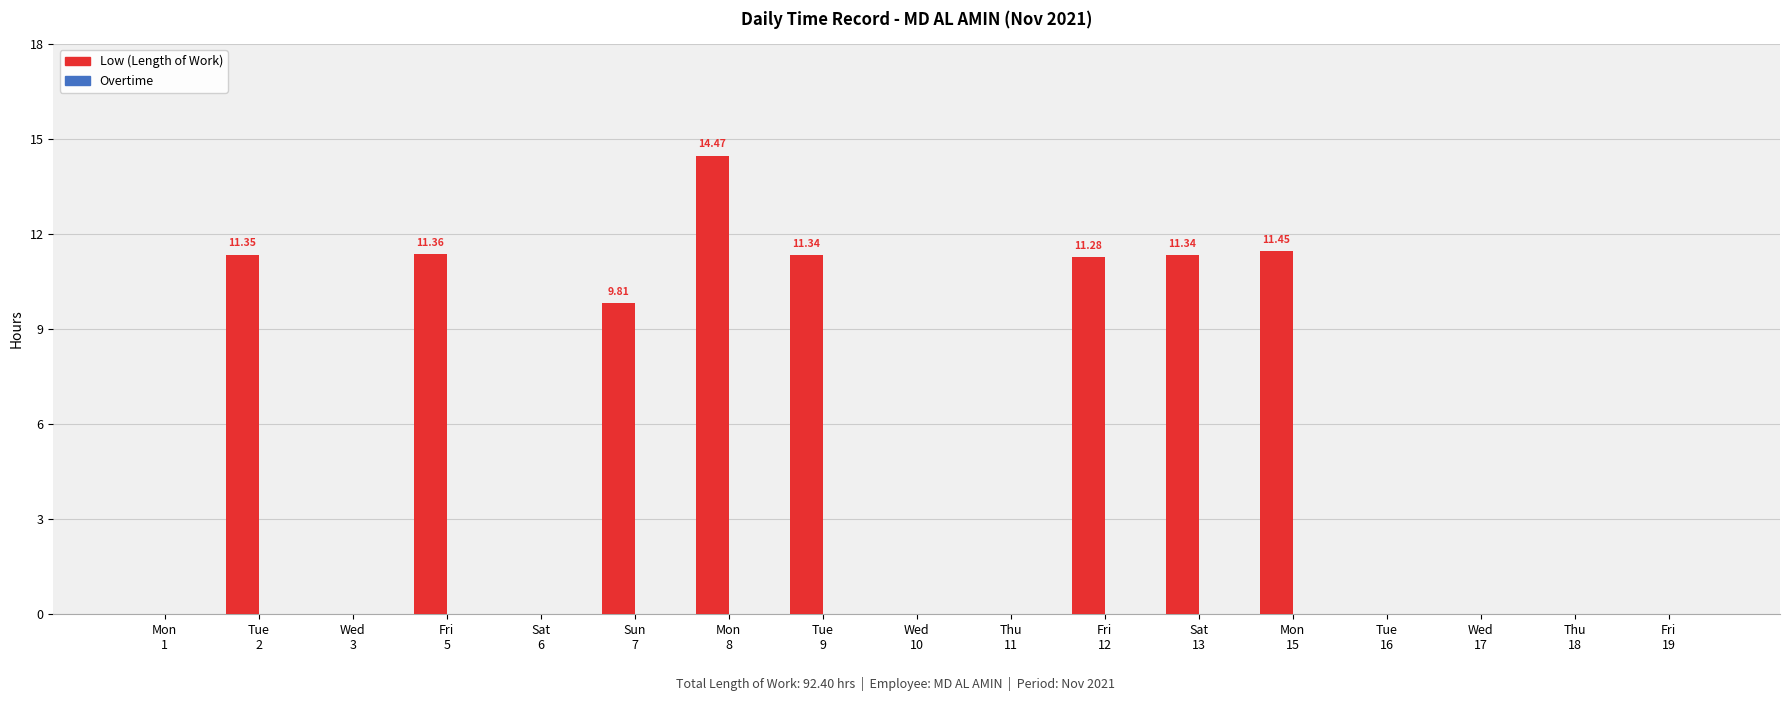

What is the sum of all values?

92.4